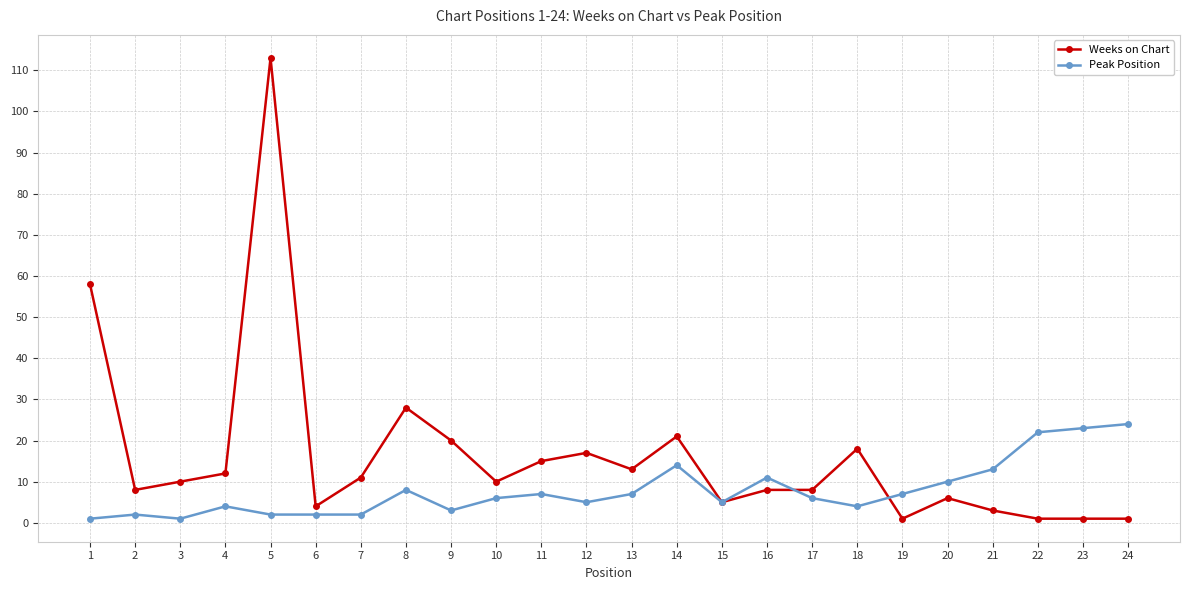

True or false: Weeks on Chart has more than 1 points higher than both neighbors.

True